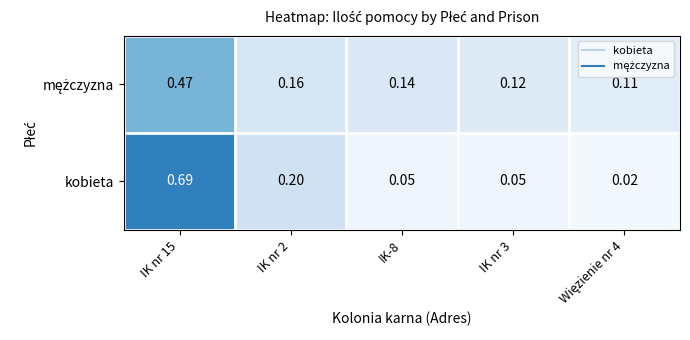

Which series has the widest spread of values?

kobieta